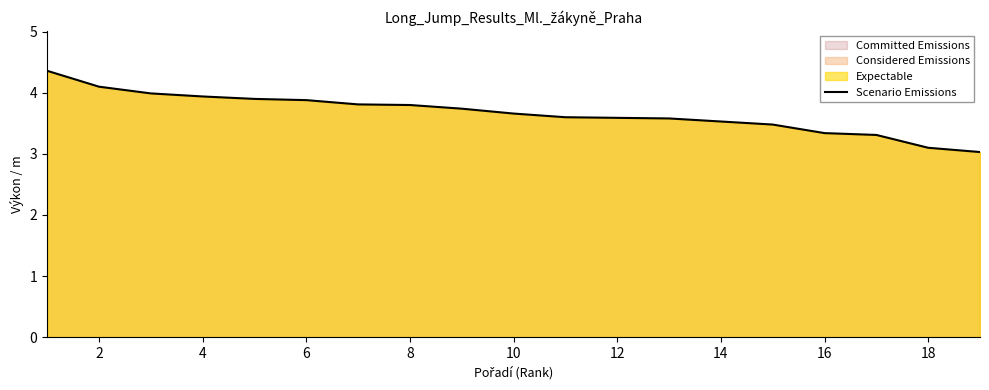

What is the ratio of the value at 10 to the value at 16?

1.1